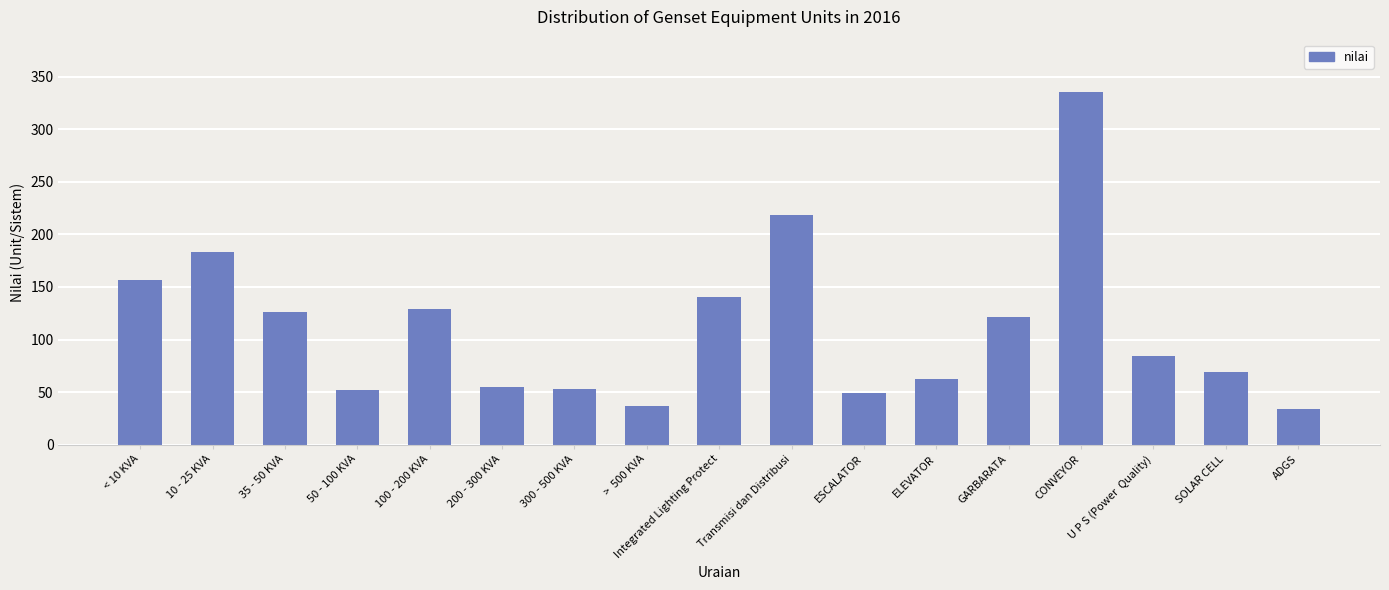

Which has a higher value, SOLAR CELL or ESCALATOR?

SOLAR CELL